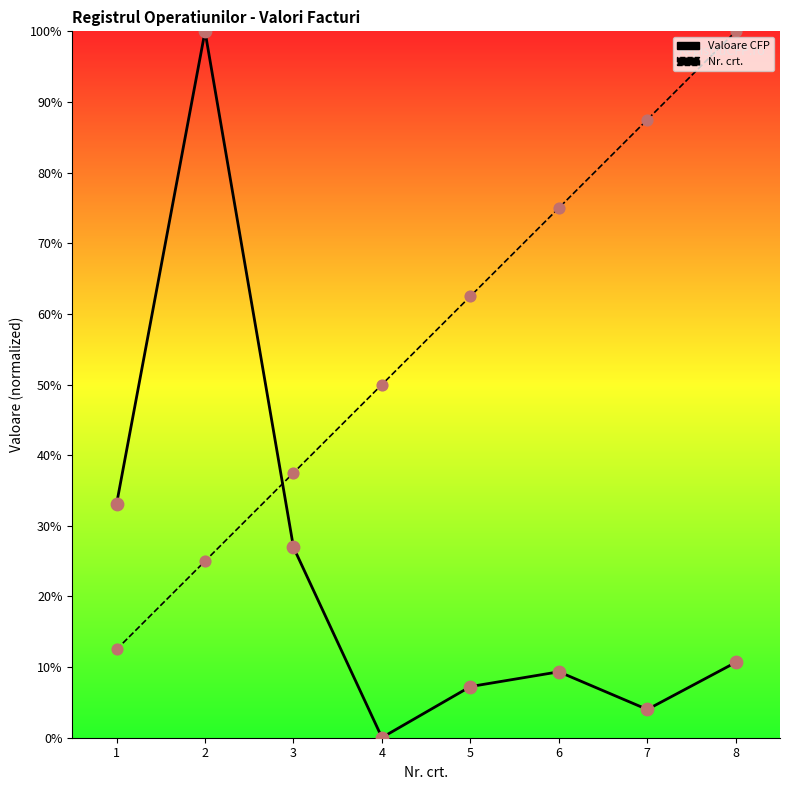

Is the value of Valoare CFP (line) at 8 greater than the value of Nr. crt. (line) at 5?

No